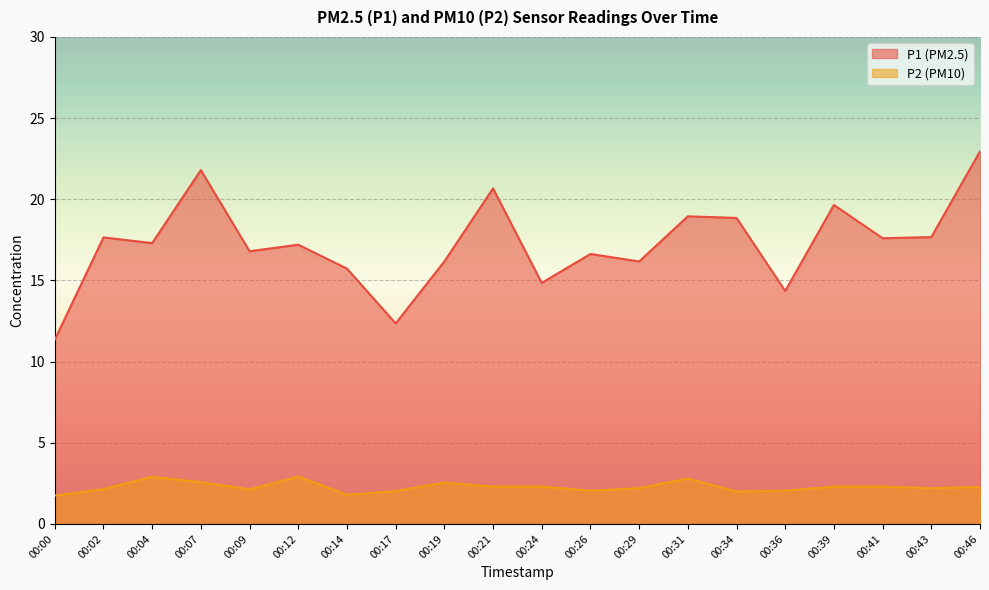

True or false: P1 and P2 intersect in this chart.

False